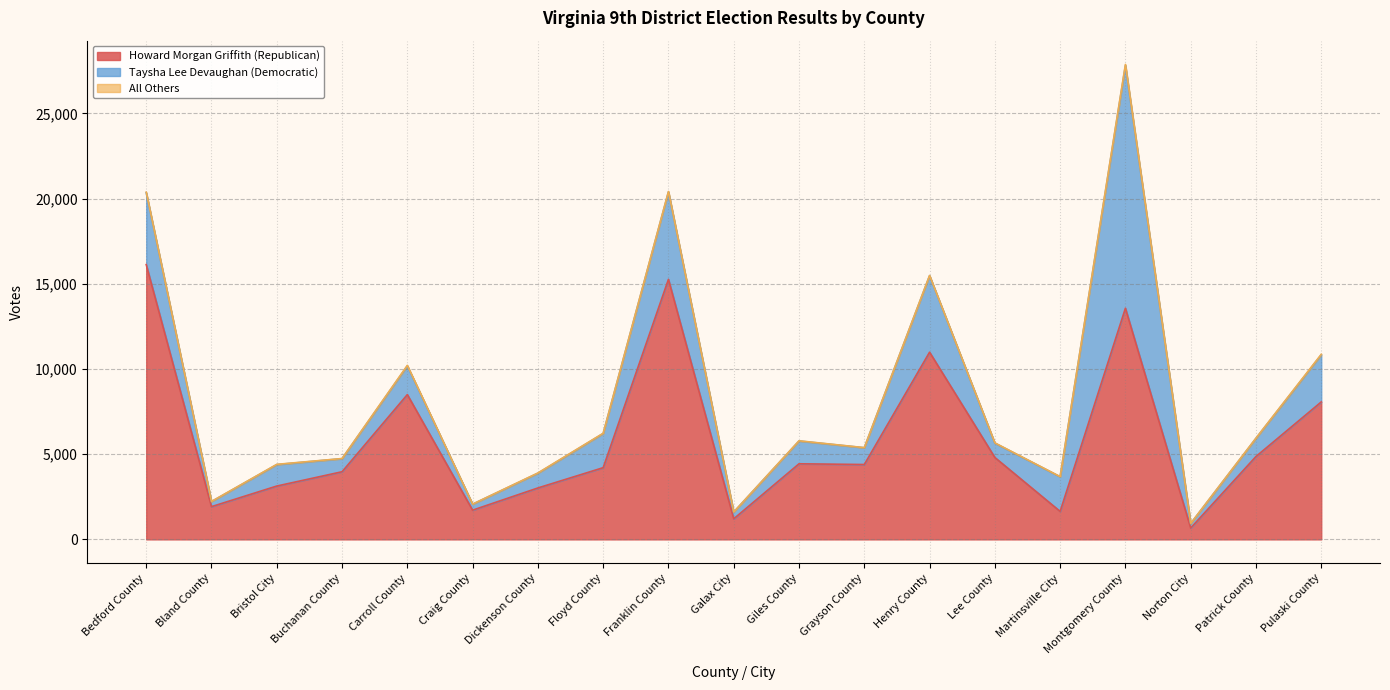

What value does the Taysha Lee Devaughan (Democratic) series have at Dickenson County?

864